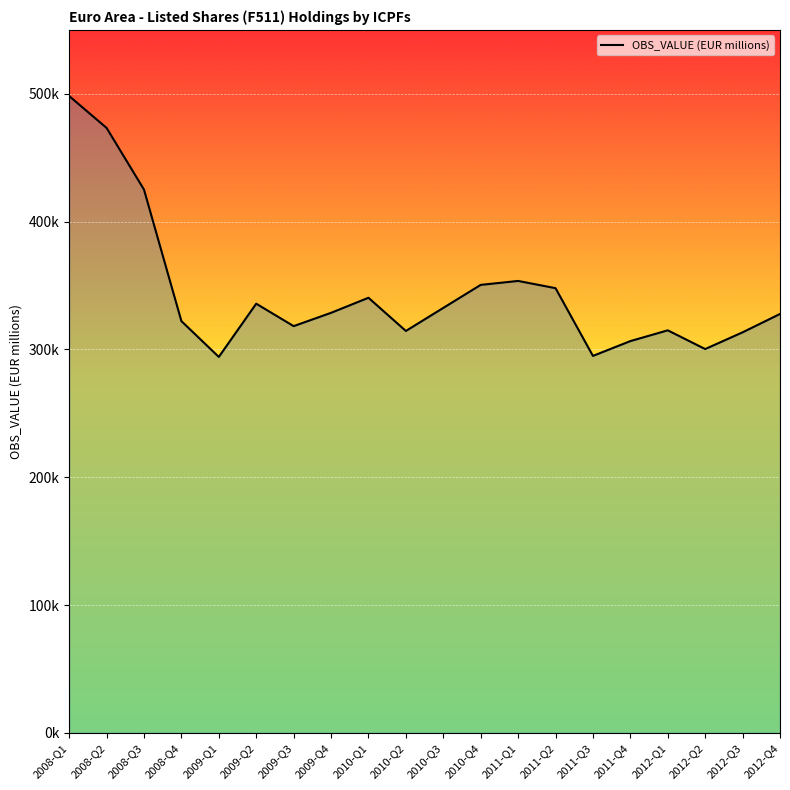

List the labels in order of value, smallest first.

2009-Q1, 2011-Q3, 2012-Q2, 2011-Q4, 2012-Q3, 2010-Q2, 2012-Q1, 2009-Q3, 2008-Q4, 2012-Q4, 2009-Q4, 2010-Q3, 2009-Q2, 2010-Q1, 2011-Q2, 2010-Q4, 2011-Q1, 2008-Q3, 2008-Q2, 2008-Q1